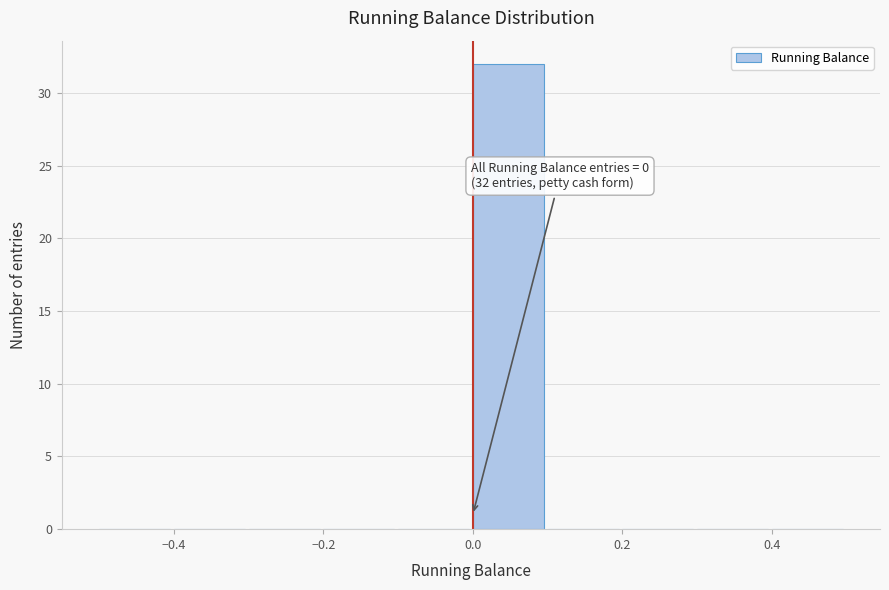

Over which range of the x-axis is the bar tallest?

0.0 to 0.1